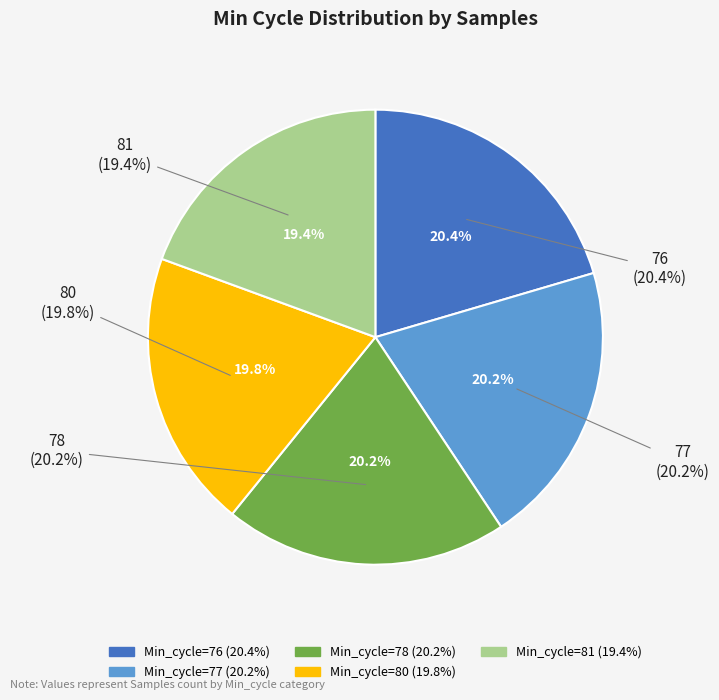

What portion of the pie excludes 80?

80.2%